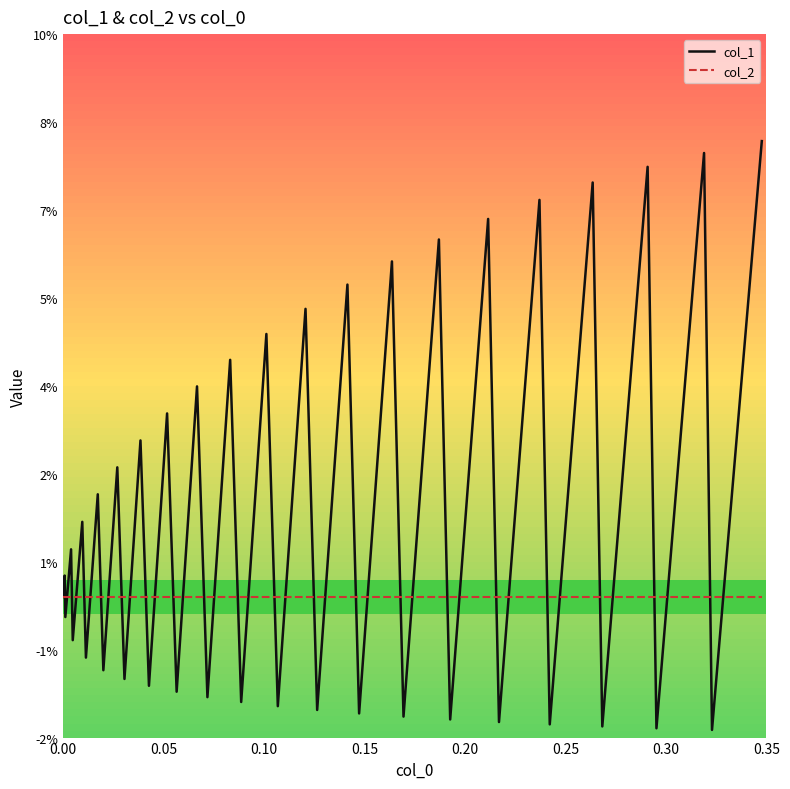

Reading left to right, transcribe all the data shown in this chart.

col_1: 0.0	0.0	-0.0	0.0	-0.0	0.0	-0.0	0.0	-0.0	0.0	-0.0	0.0	-0.0	0.0	-0.0	0.0	-0.0	0.0	-0.0	0.0	-0.0	0.1	-0.0	0.1	-0.0	0.1	-0.0	0.1	-0.0	0.1	-0.0	0.1	-0.0	0.1	-0.0	0.1	-0.0	0.1	-0.0	0.1
col_2: 0.0	0.0	0.0	0.0	0.0	0.0	0.0	0.0	0.0	0.0	0.0	0.0	0.0	0.0	0.0	0.0	0.0	0.0	0.0	0.0	0.0	0.0	0.0	0.0	0.0	0.0	0.0	0.0	0.0	0.0	0.0	0.0	0.0	0.0	0.0	0.0	0.0	0.0	0.0	0.0